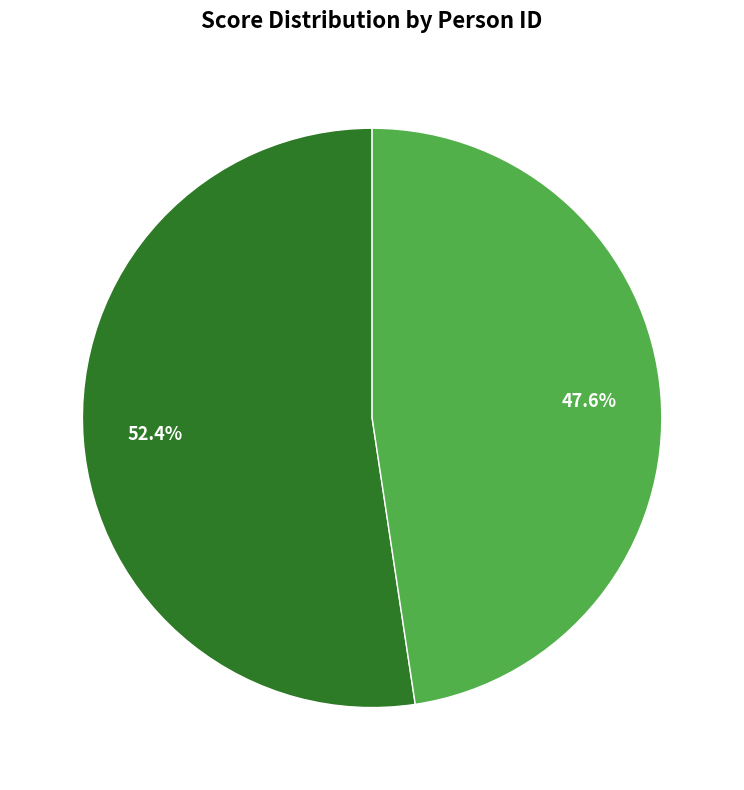

To the nearest percent, what portion does lfww-person-3334686 represent?

52%